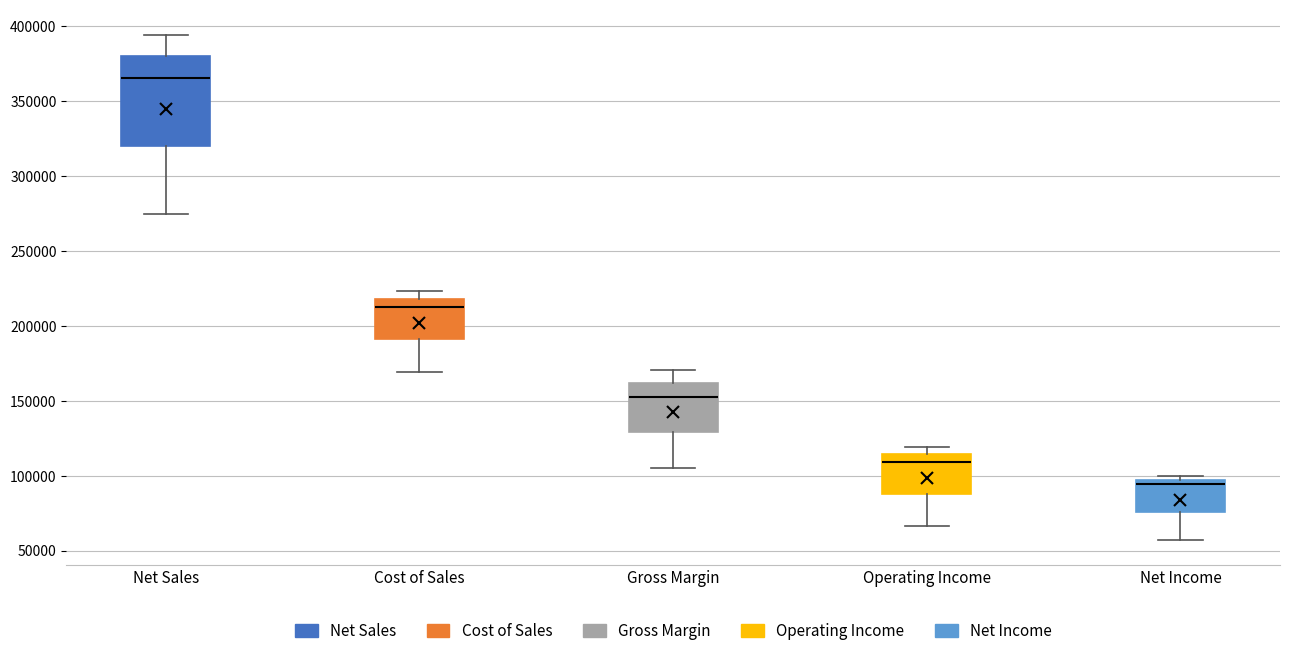

Which box has the highest median line?

Net Sales